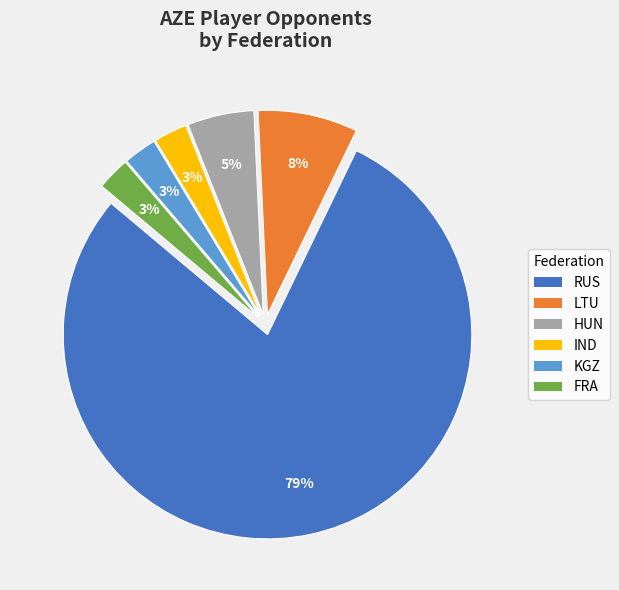

To the nearest percent, what is the average slice percentage?

17%